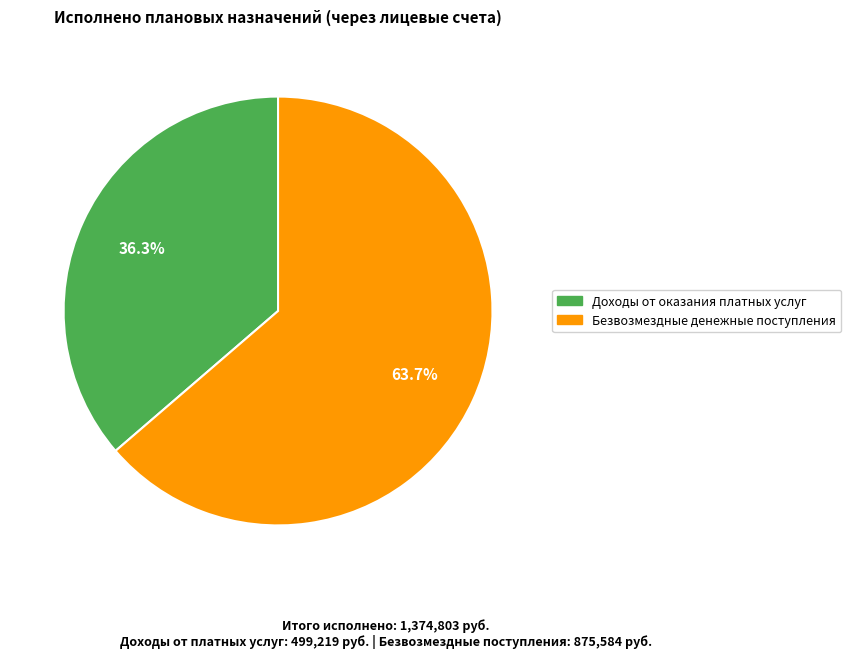

What is the smallest slice in the pie chart?

Доходы от оказания платных услуг